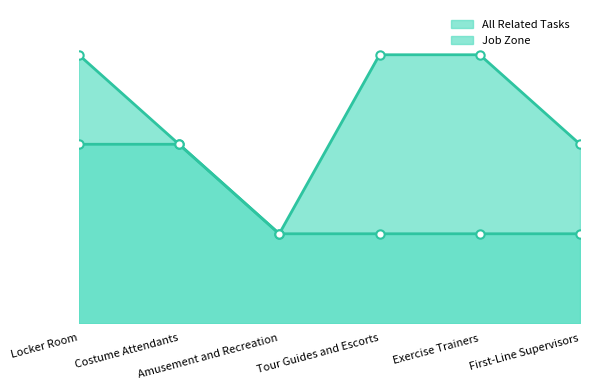

The value of All Related Tasks at Exercise Trainers is 2. True or false?

False